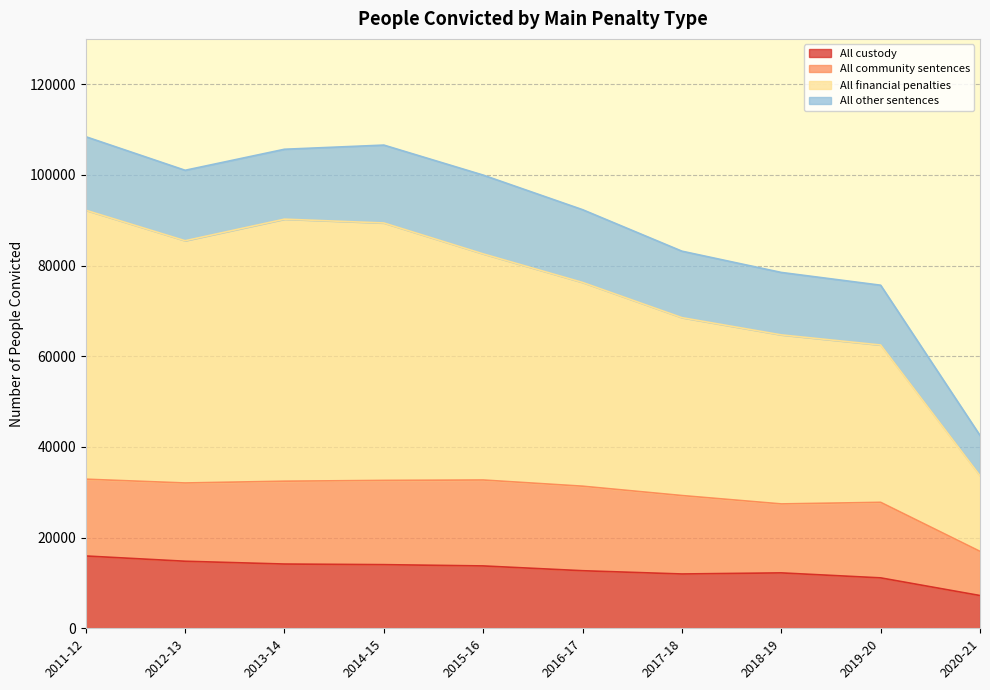

True or false: All custody and All financial penalties intersect in this chart.

False